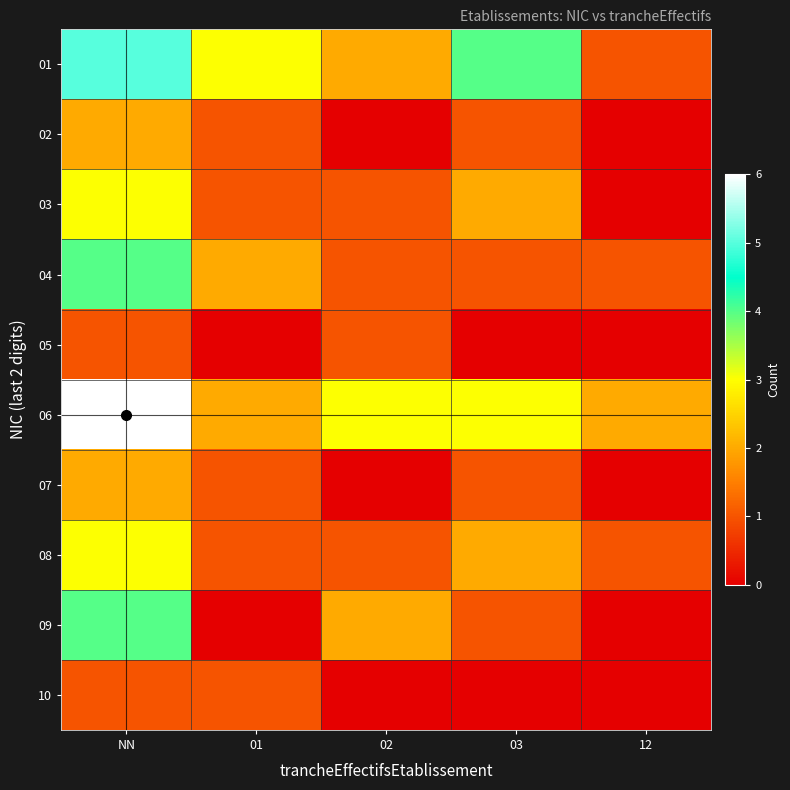

What is the difference between the highest and lowest values at 02?

3